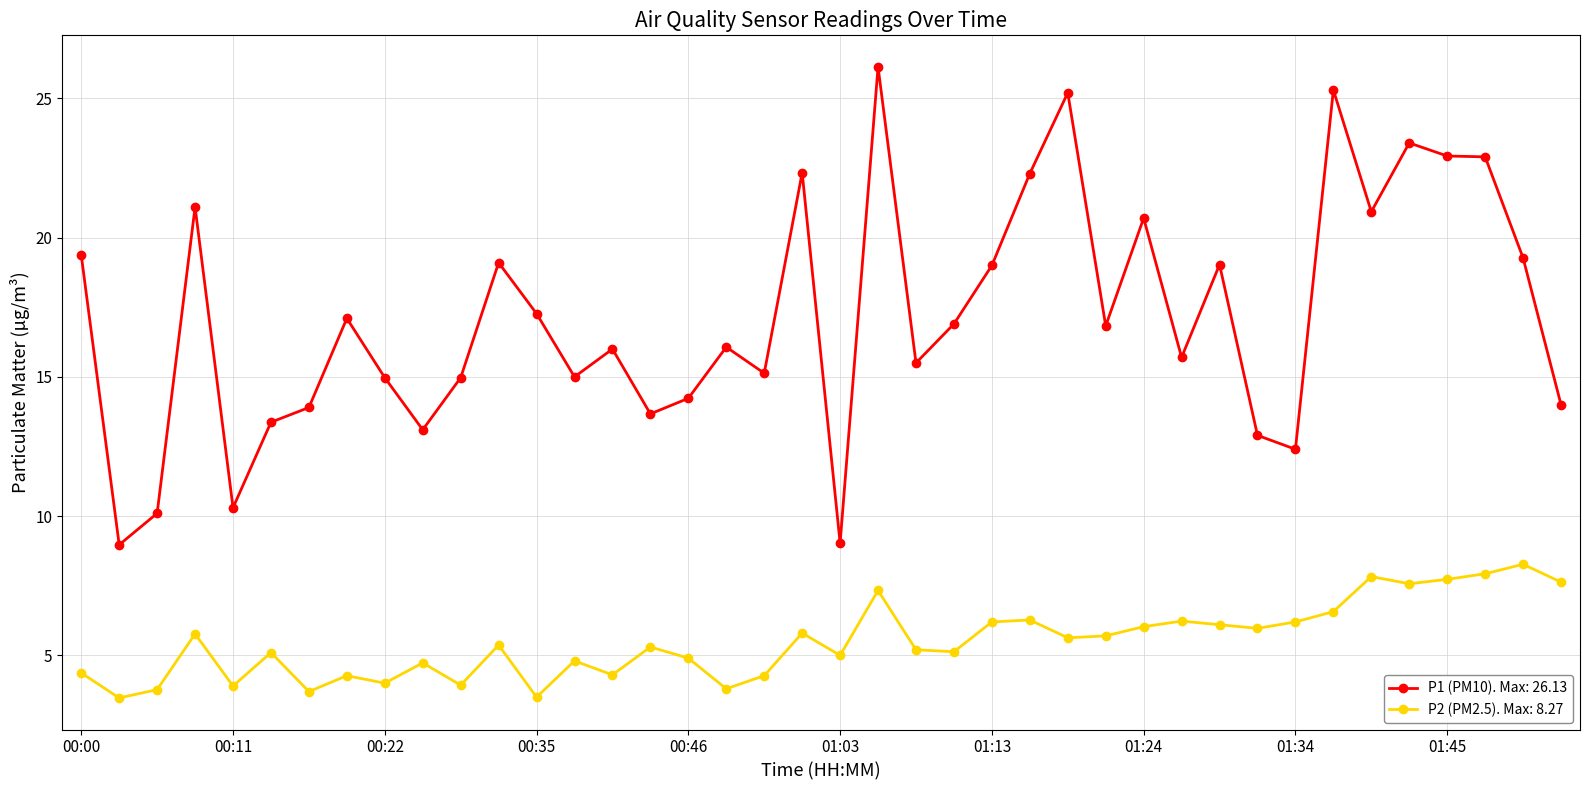

What is the value of the P1 (PM10). Max: 26.13 point at the 2nd from the left?

9.0